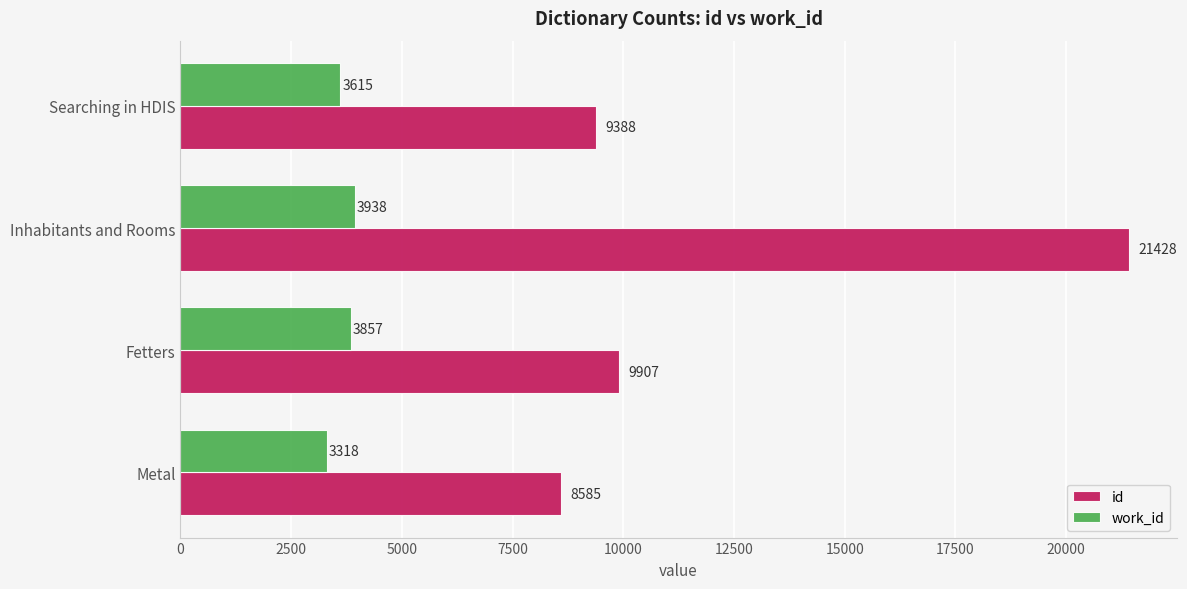

What is the spread (max minus min) of values at Searching in HDIS?

5773